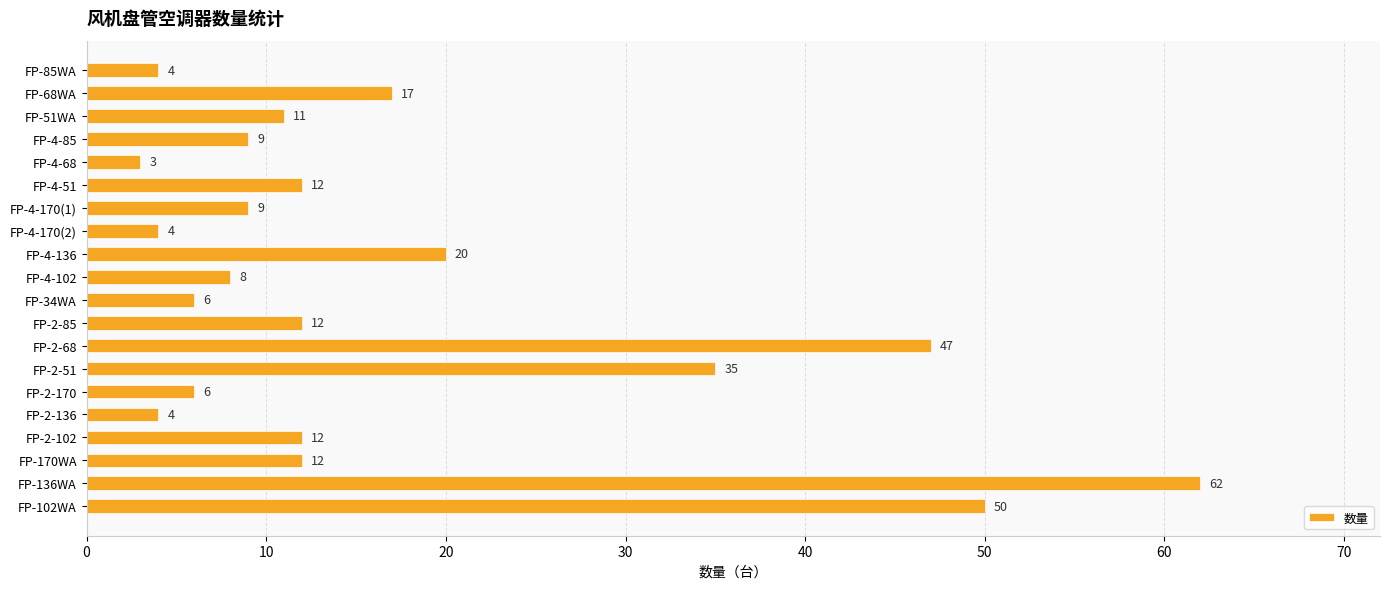

Reading top to bottom, what are all the values shown in this chart?

4	17	11	9	3	12	9	4	20	8	6	12	47	35	6	4	12	12	62	50